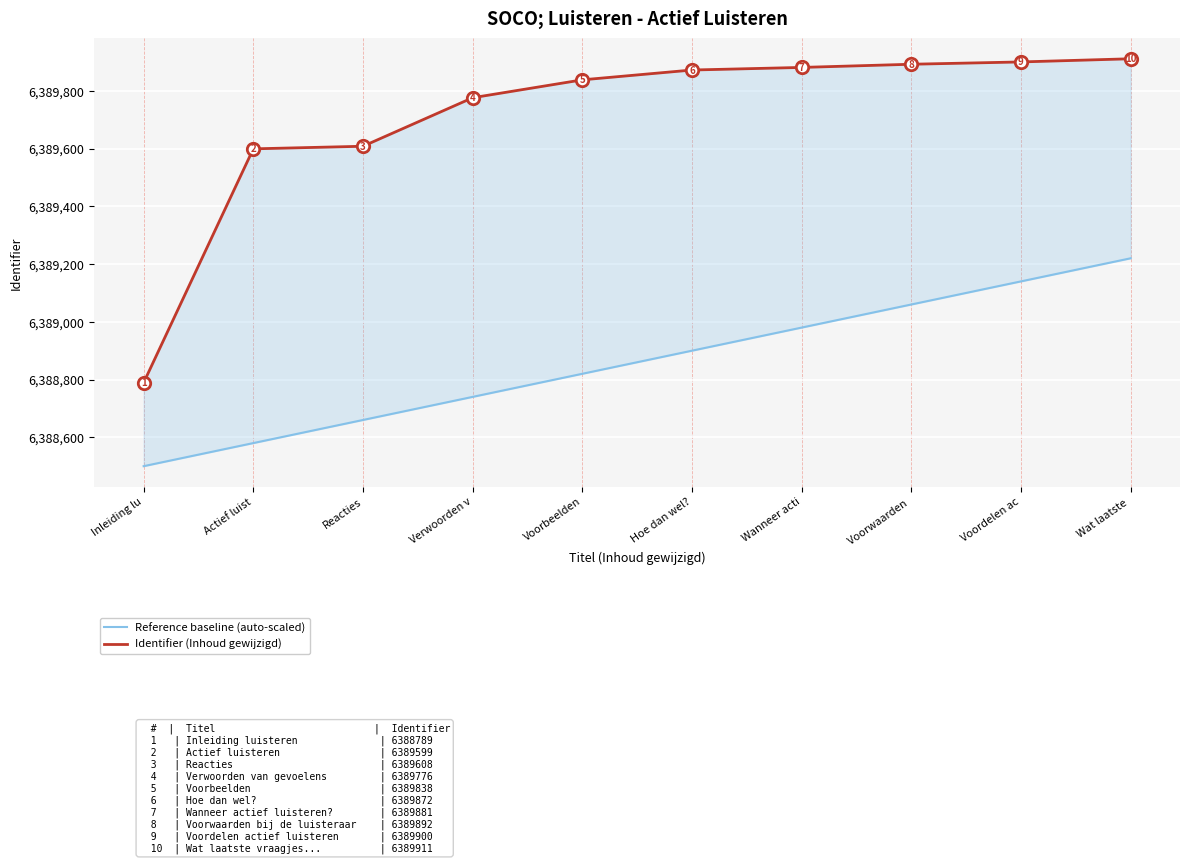

Which series has the largest Y range (max minus min)?

Identifier (Inhoud gewijzigd)